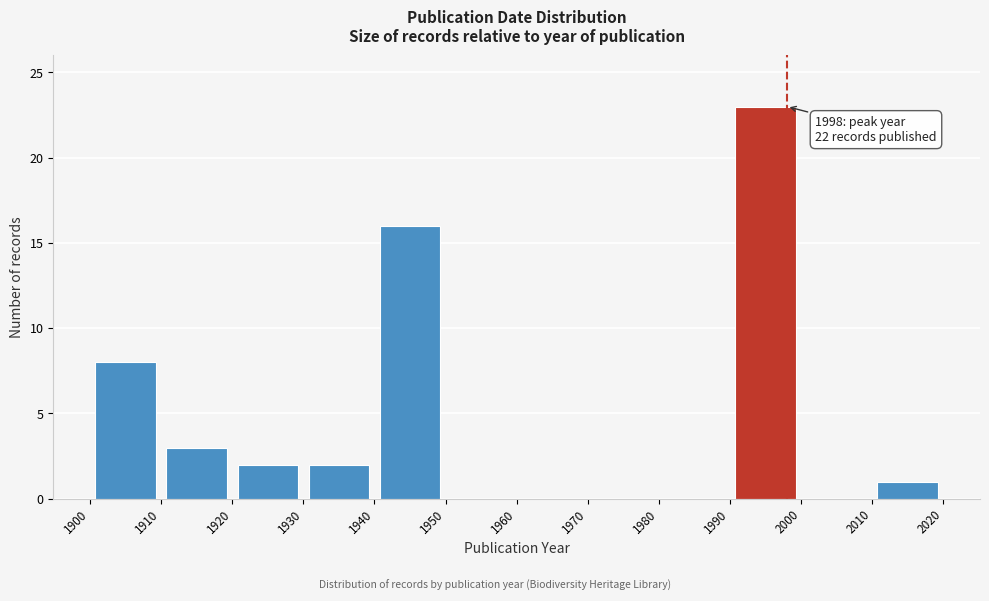

Which range on the x-axis has the tallest bar?

1990 to 2000